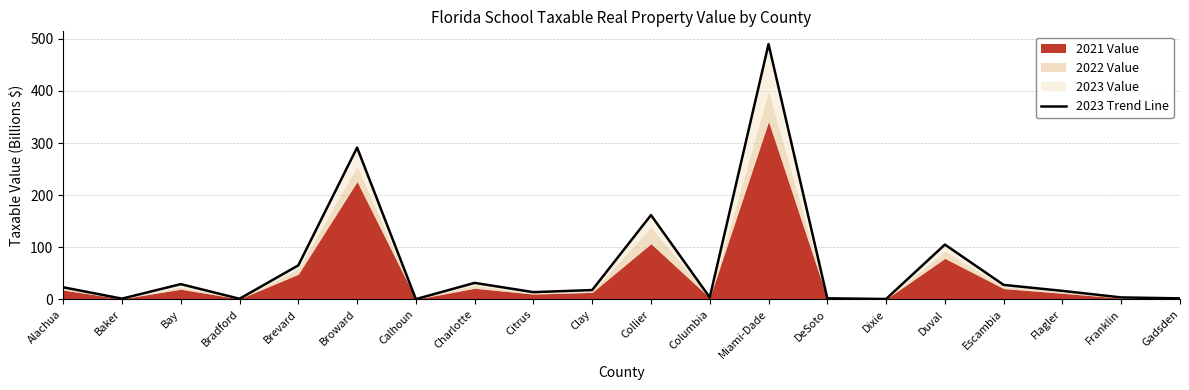

At which label does the data first exceed 17?

Alachua